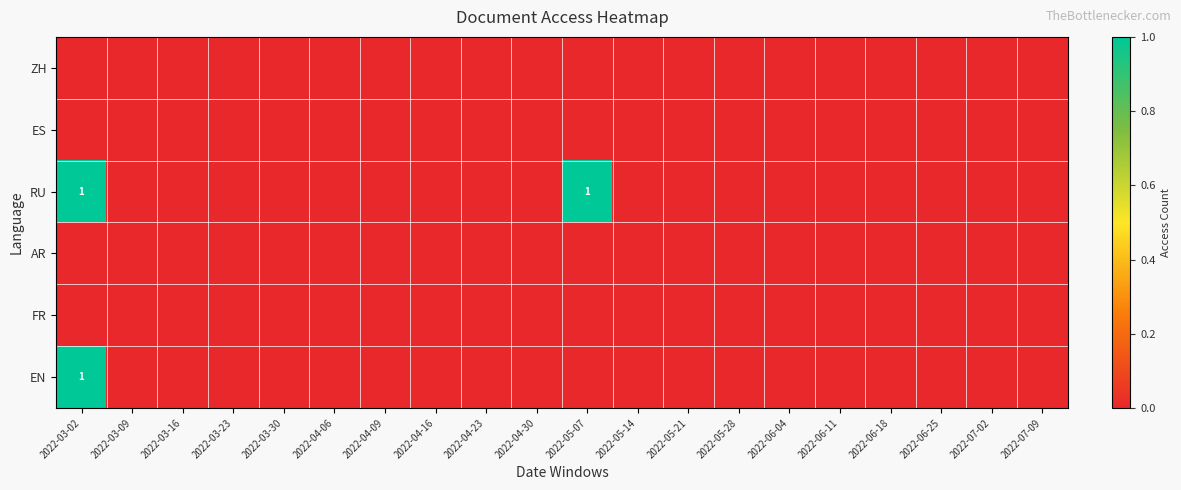

At which category does the chart reach its peak across all series?

2022-03-02